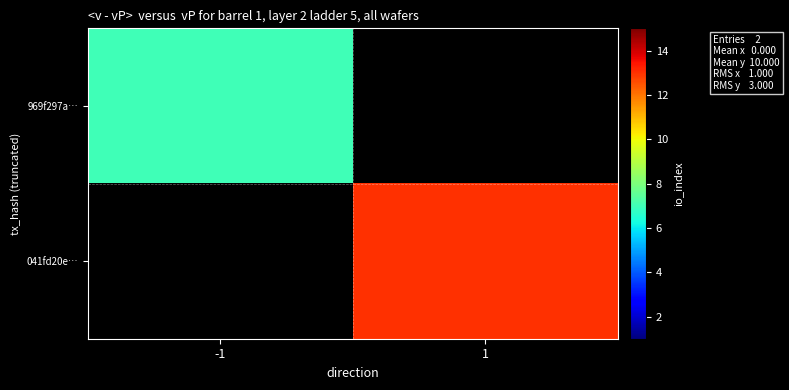

Rank the series at 1 from lowest to highest value.

969f297a…, 041fd20e…